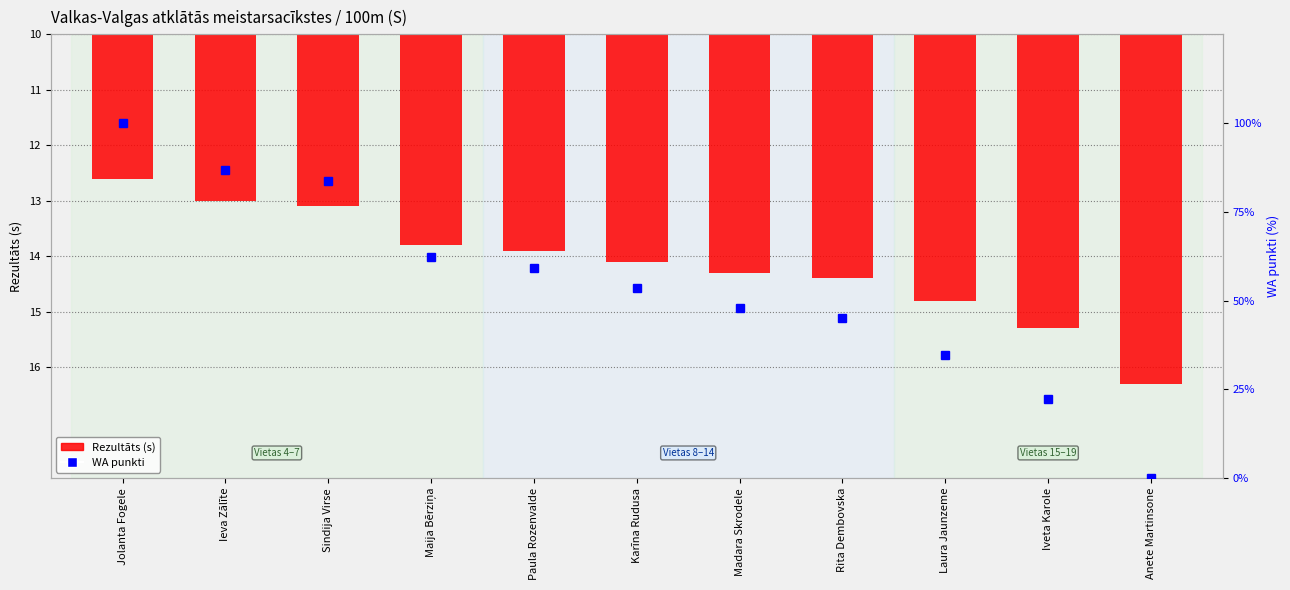

What is the greatest value displayed?

100.0